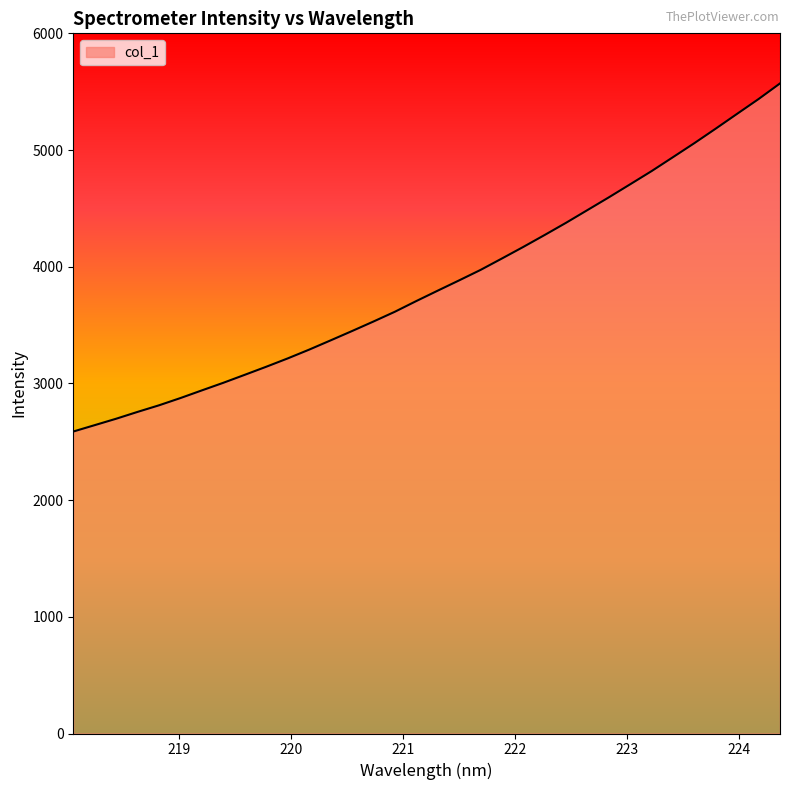

What is the difference between the maximum and minimum values?

2983.0